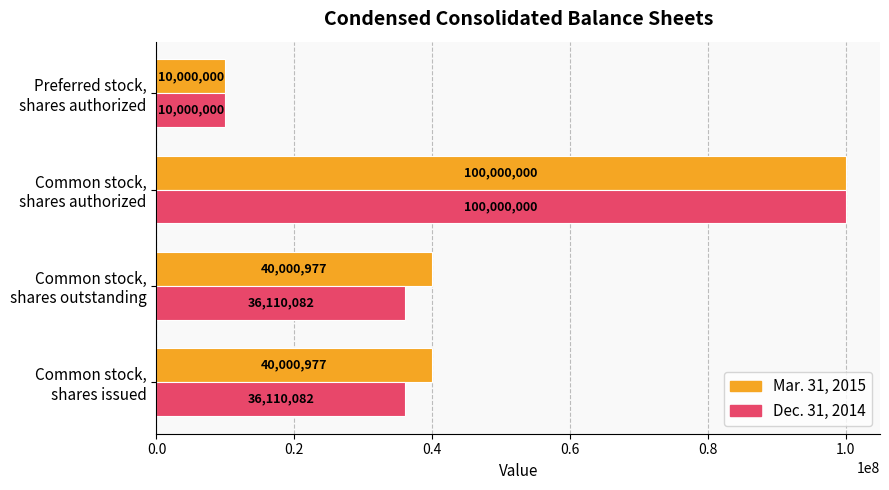

Count the Mar. 31, 2015 values in the range 40000977 to 100000000.

3